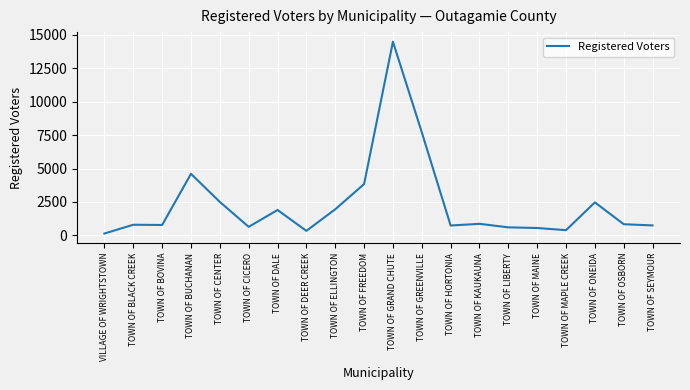

What is the average value?

2345